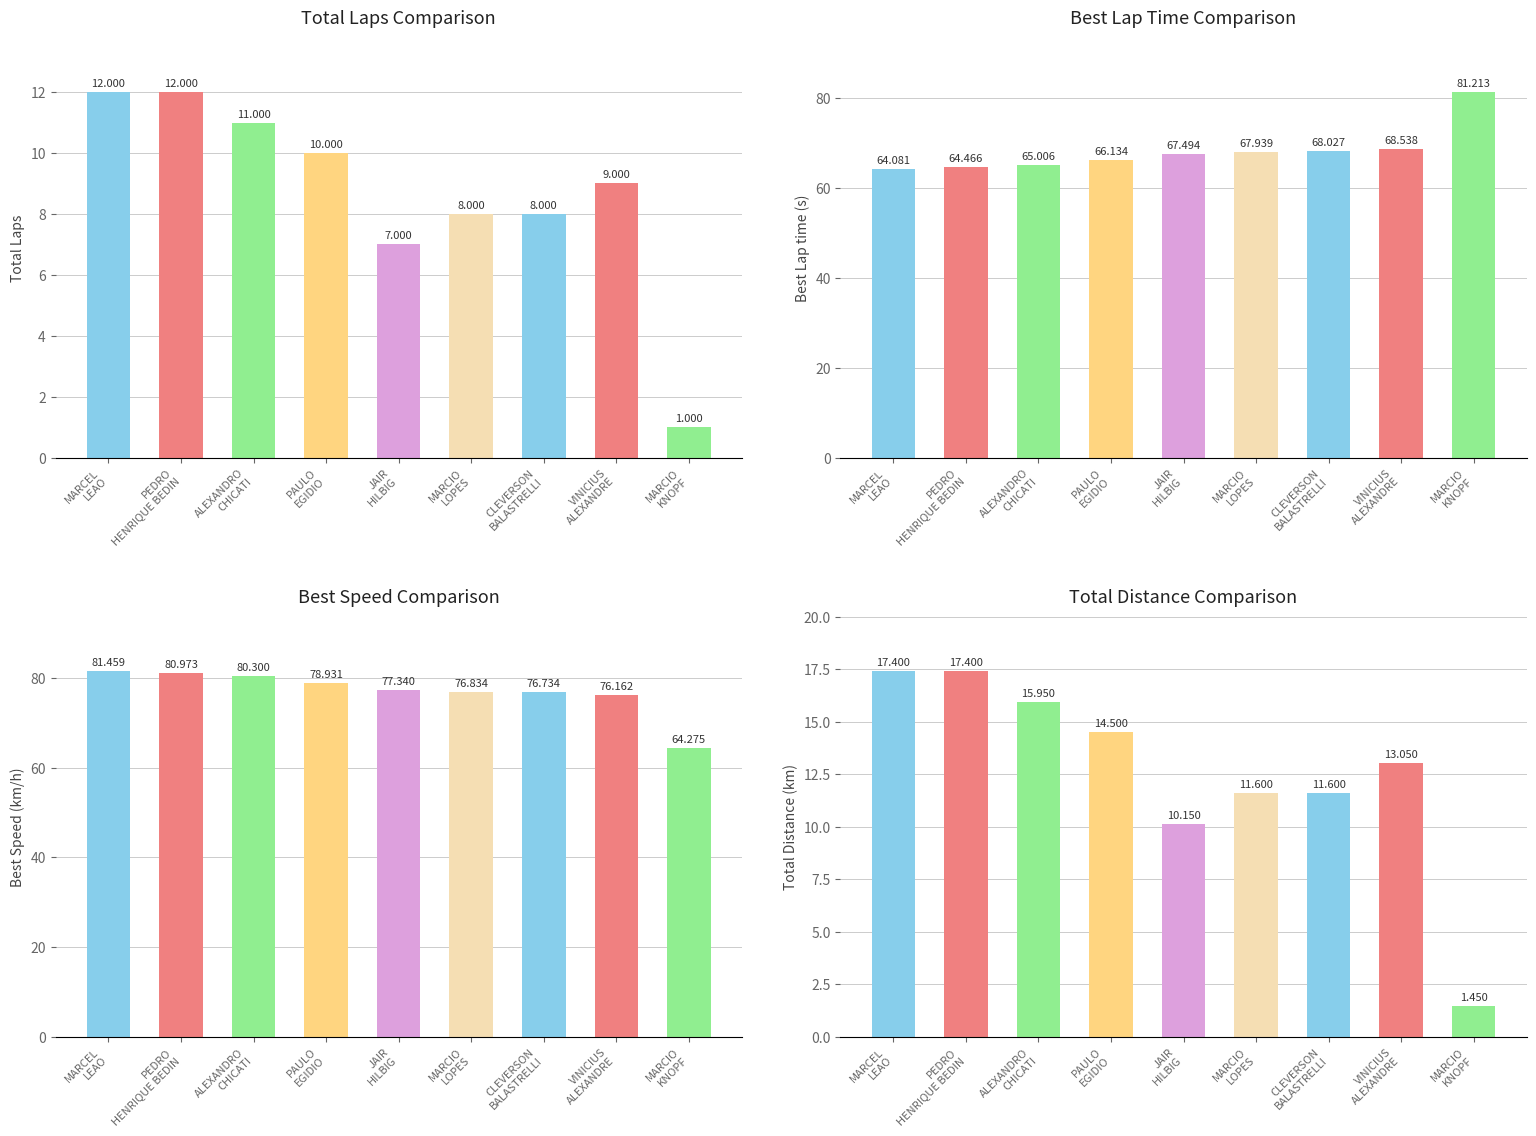

Count the number of categories in the chart.

9